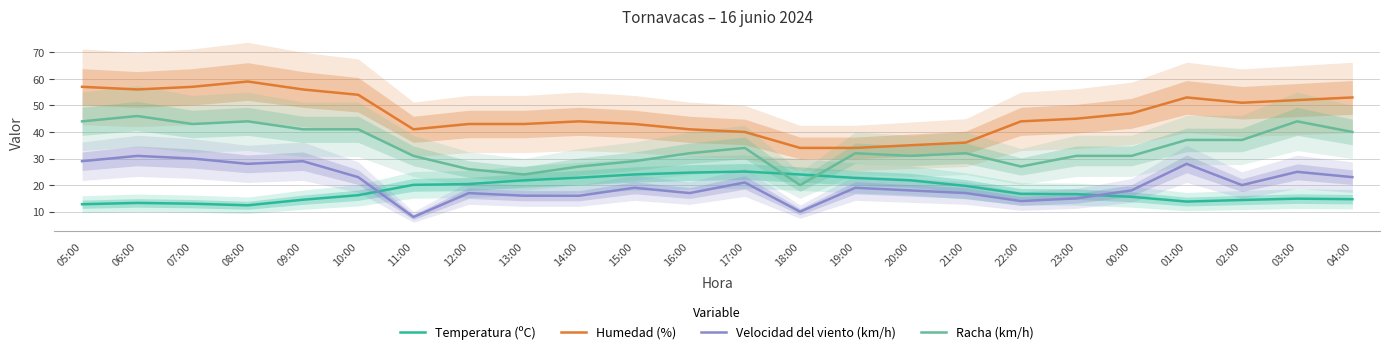

Is it true that Temperatura (ºC) equals 14.9 at 03:00?

True